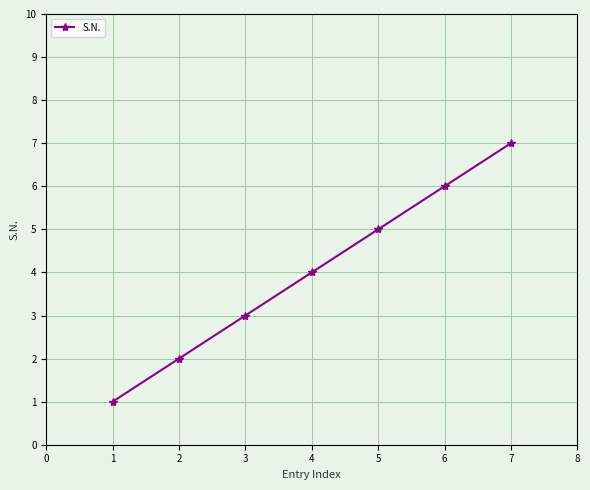

Rank the categories by value from lowest to highest.

1, 2, 3, 4, 5, 6, 7